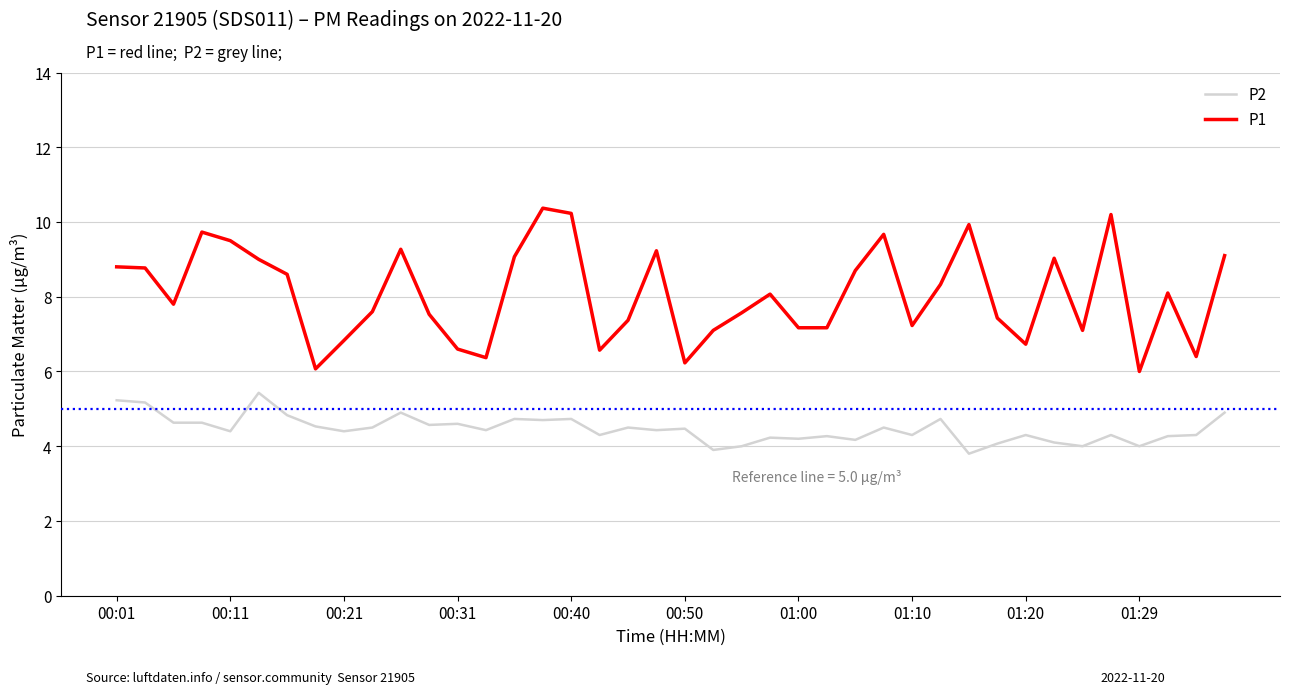

What is the average value of the P2 series?

4.5